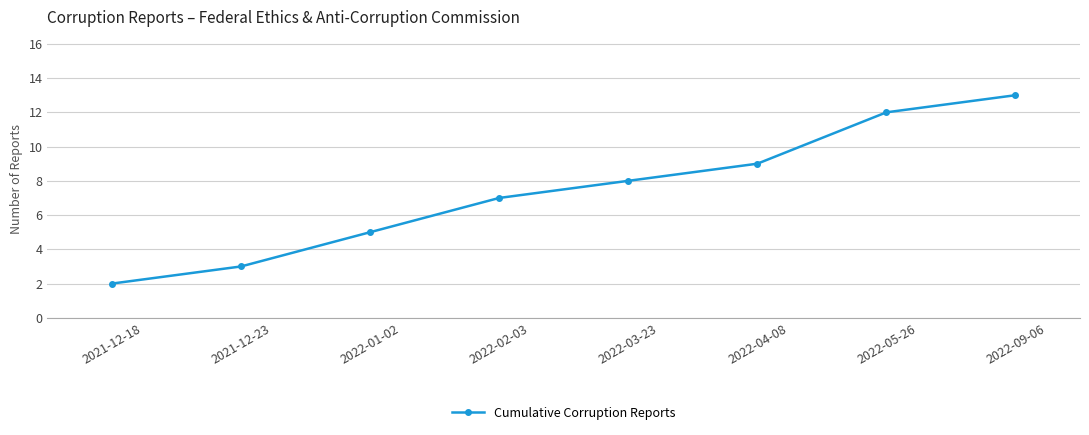

Rank the categories by value from highest to lowest.

2022-09-06, 2022-05-26, 2022-04-08, 2022-03-23, 2022-02-03, 2022-01-02, 2021-12-23, 2021-12-18